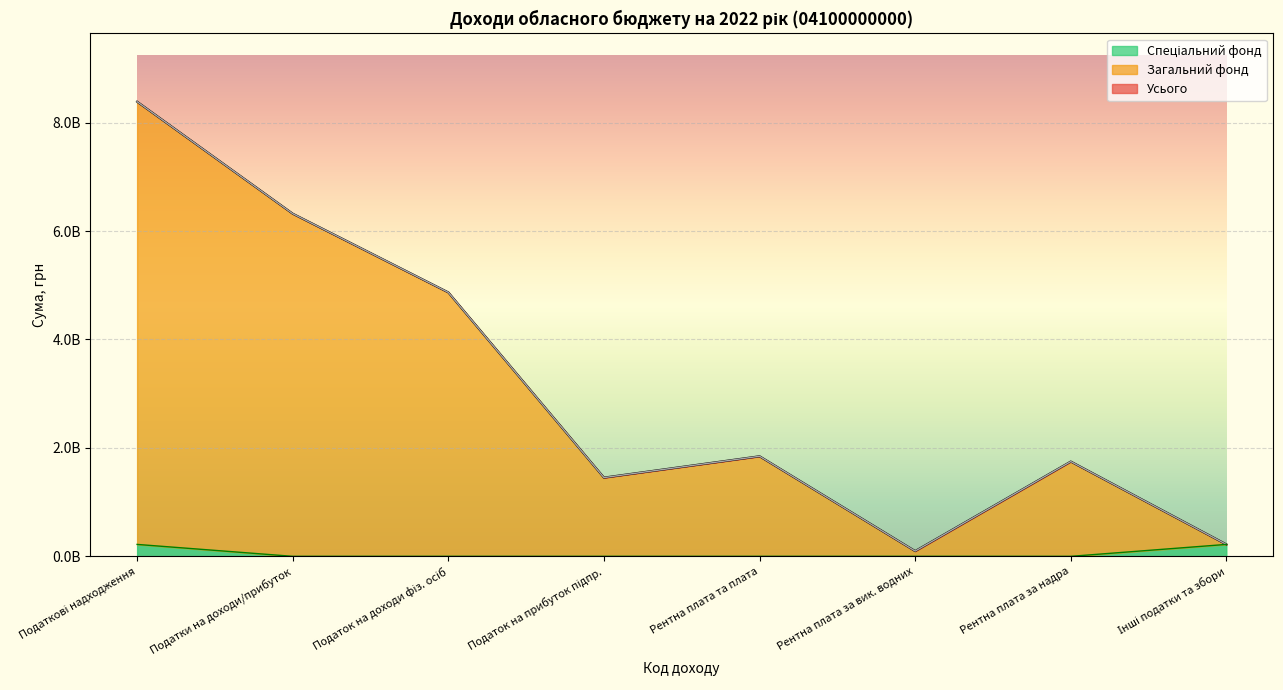

Does the chart display data point markers on the line(s)?

No